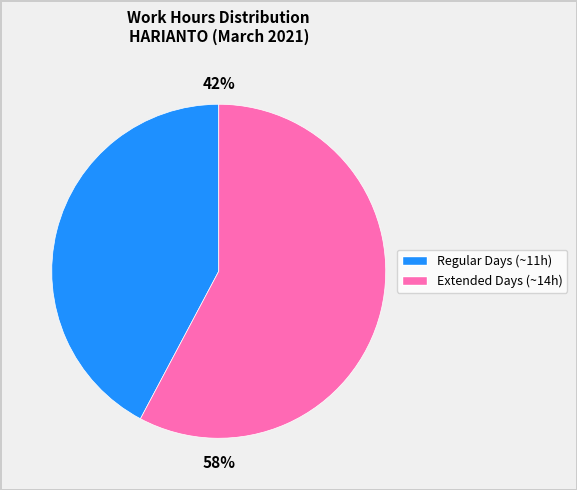

To the nearest percent, what is the difference between the largest and smallest slice percentages?

16%